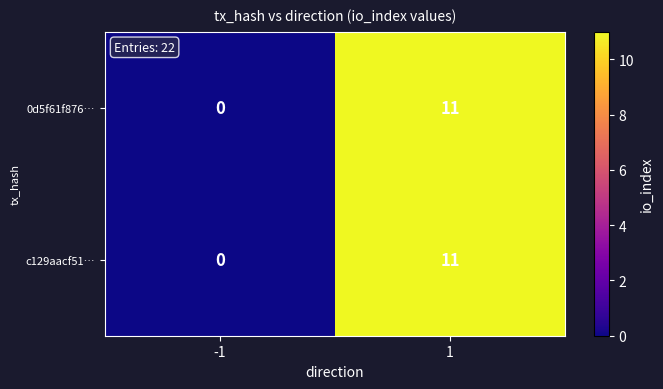

Reading left to right, transcribe all the data shown in this chart.

0d5f61f876…: 0	11
c129aacf51…: 0	11